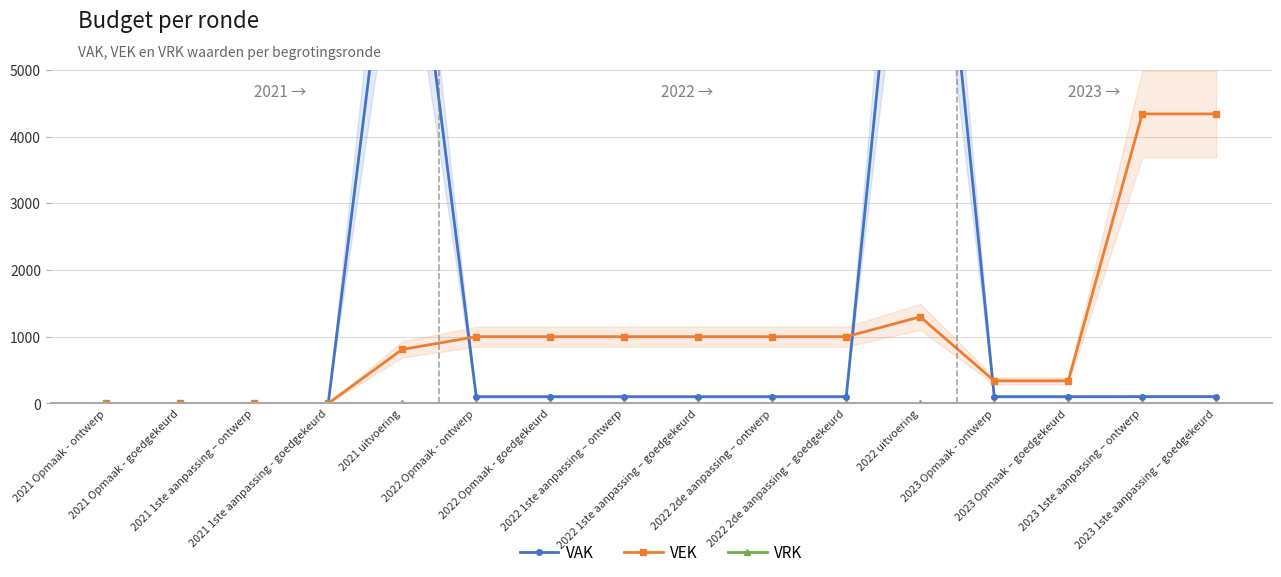

Rank the categories by VAK value from highest to lowest.

2022 uitvoering, 2021 uitvoering, 2023 1ste aanpassing – ontwerp, 2023 1ste aanpassing – goedgekeurd, 2022 Opmaak - ontwerp, 2022 Opmaak - goedgekeurd, 2022 1ste aanpassing – ontwerp, 2022 1ste aanpassing – goedgekeurd, 2022 2de aanpassing – ontwerp, 2022 2de aanpassing – goedgekeurd, 2023 Opmaak - ontwerp, 2023 Opmaak – goedgekeurd, 2021 Opmaak - ontwerp, 2021 Opmaak - goedgekeurd, 2021 1ste aanpassing – ontwerp, 2021 1ste aanpassing - goedgekeurd